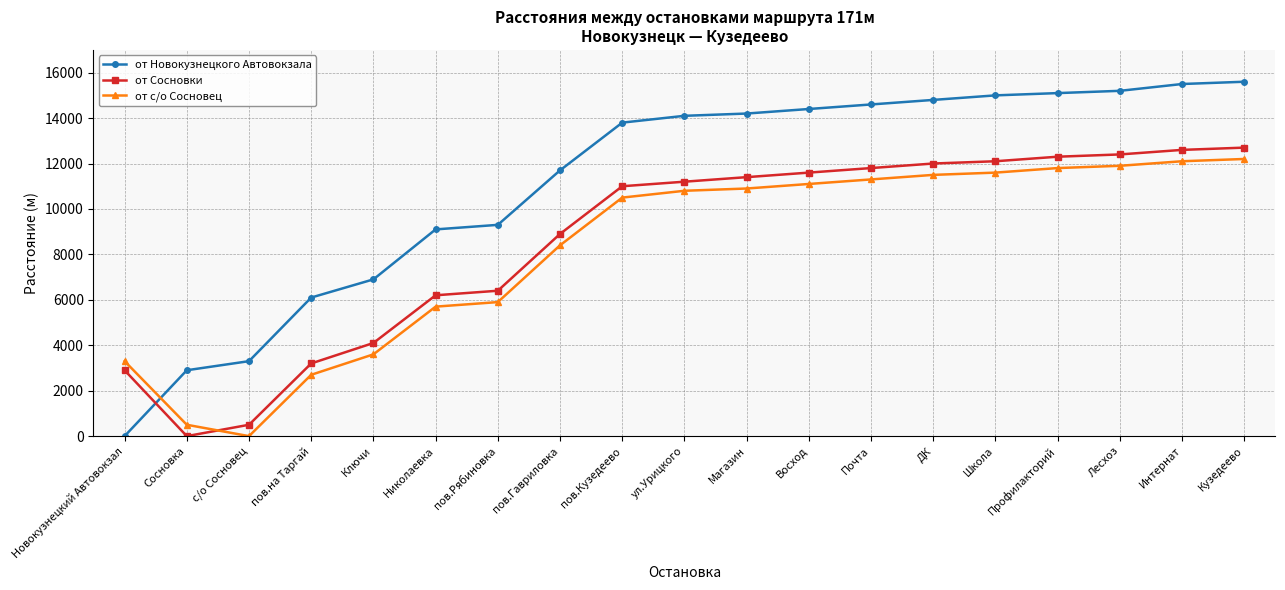

What is the label of the 7th point from the right?

Почта